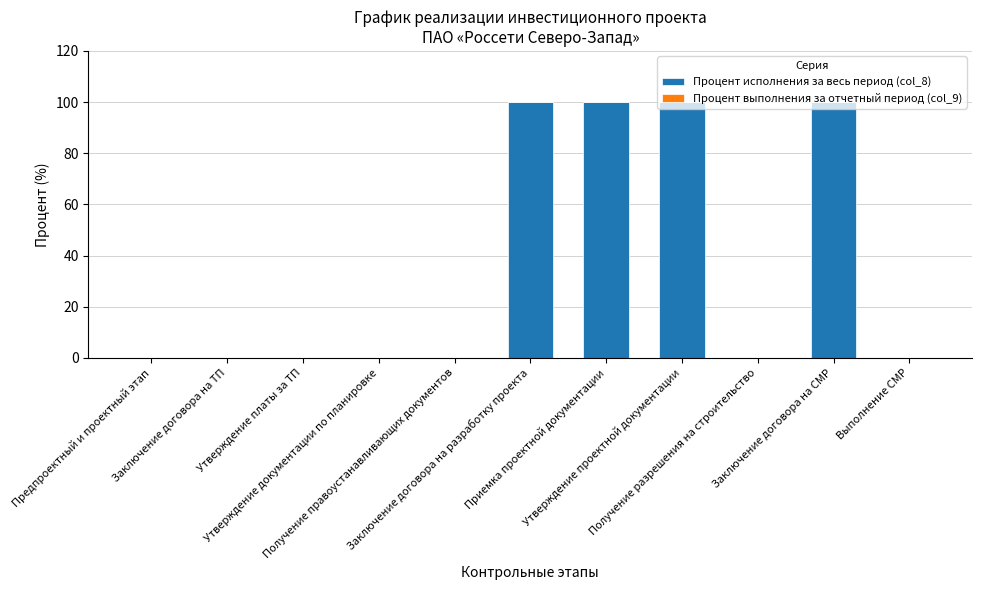

What is the maximum value shown in the chart?

100